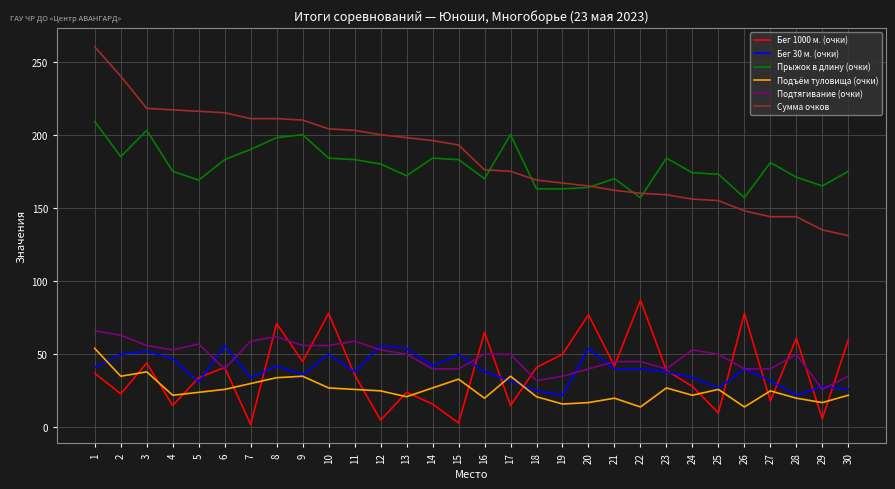

What is the highest value of the Бег 1000 м. (очки) series?

87